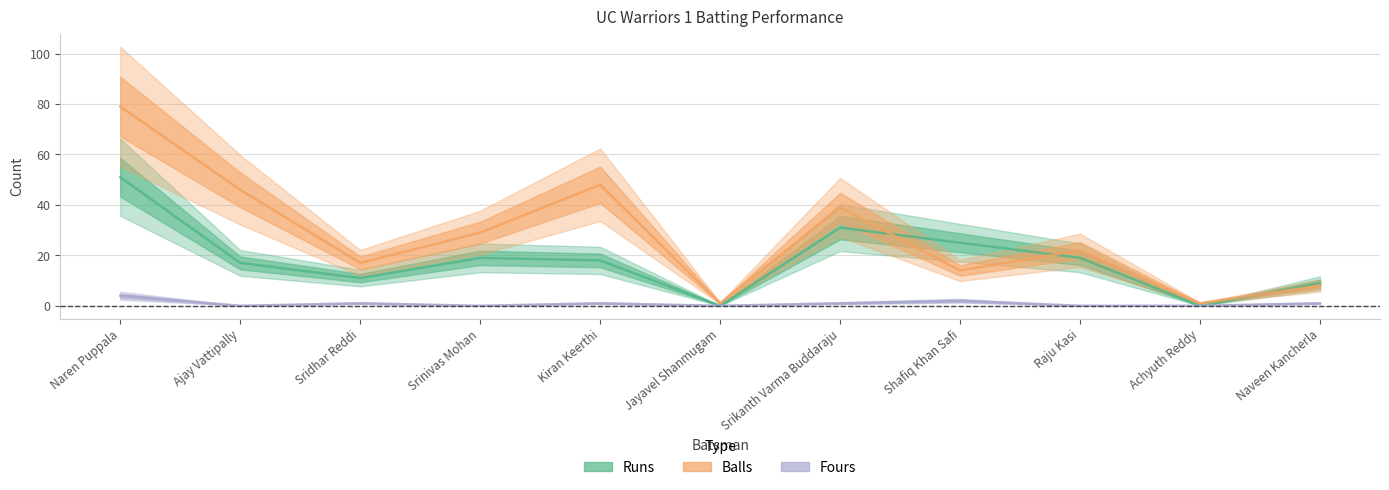

At which category is the sum across all series the highest?

Naren Puppala